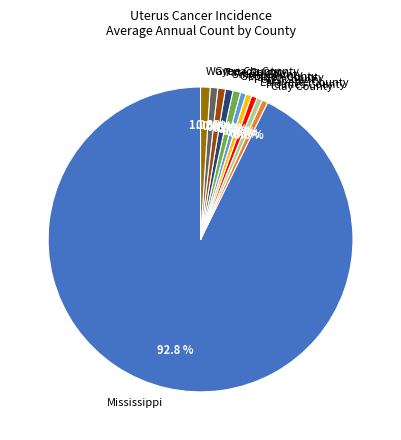

What is the ratio of the value at Holmes County to the value at Marion County?

1.0